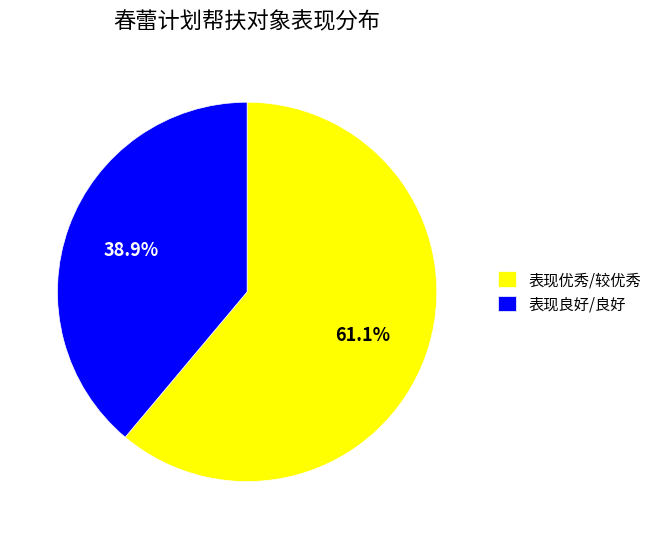

Rank the categories by value from highest to lowest.

表现优秀/较优秀, 表现良好/良好